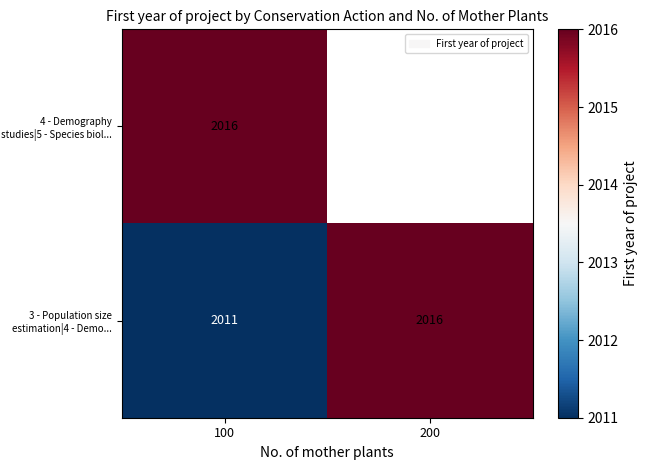

What is the minimum value shown in the chart?

2011.0